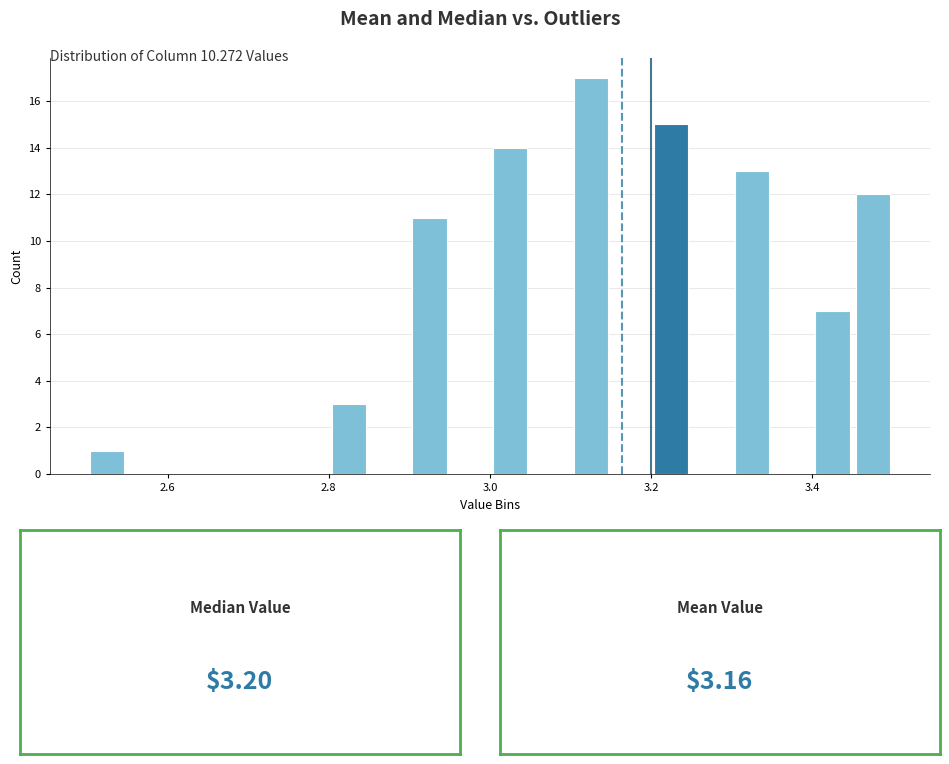

Read against the x-axis, roughly where is the centre of the tallest bar?

3.12